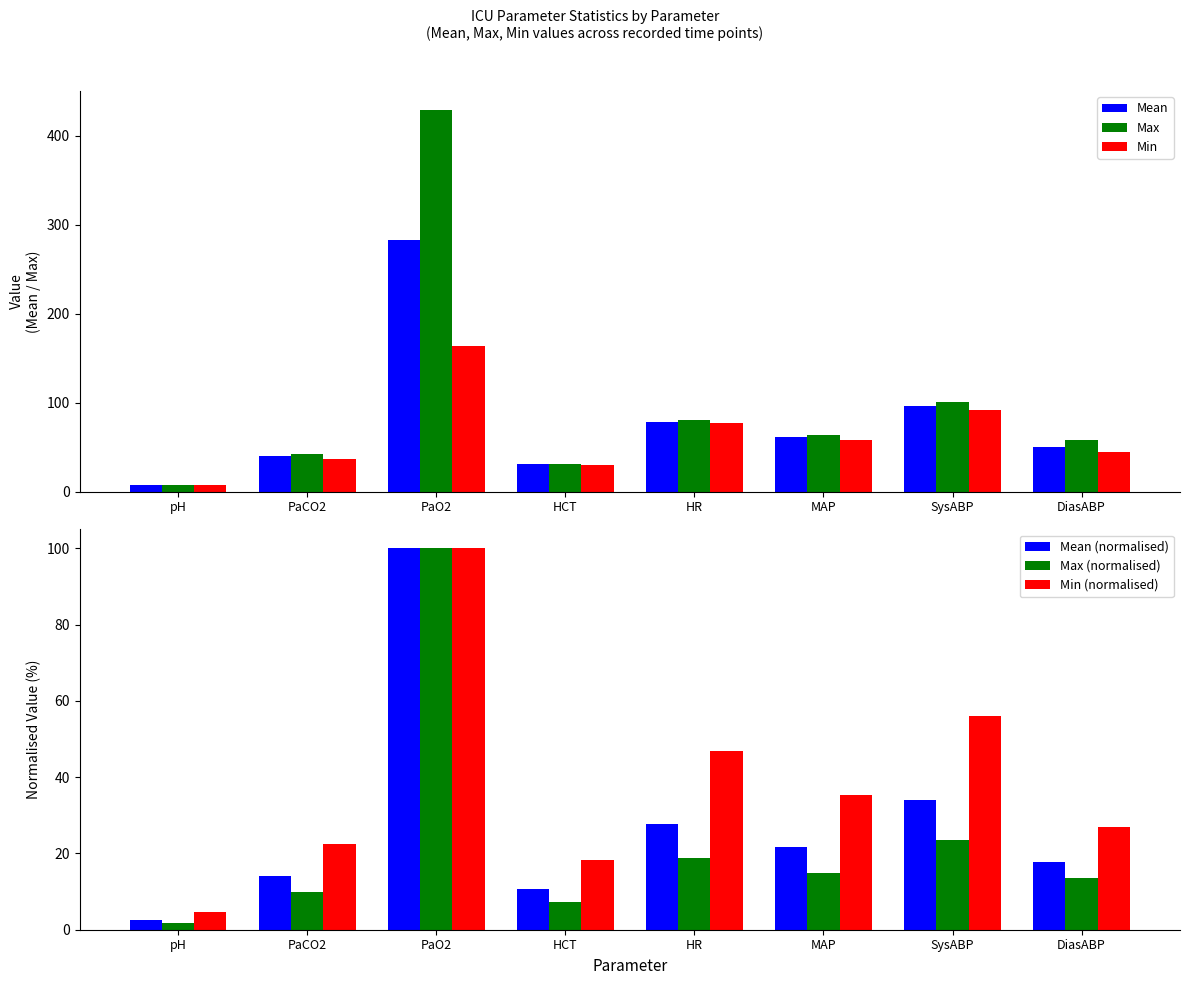

What is the smallest value displayed?

1.7